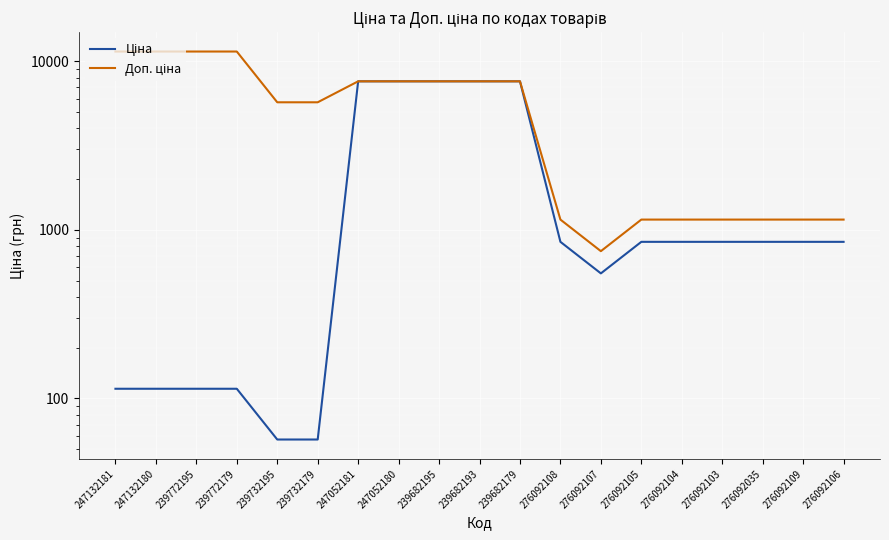

What is the label of the 15th point from the left?

276092104